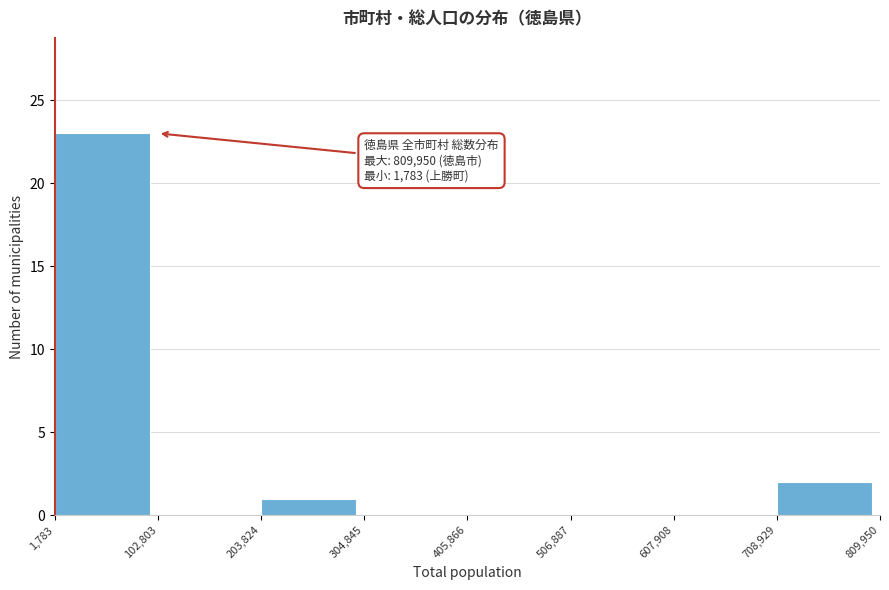

Over which range of the x-axis is the bar tallest?

1,783 to 102,803